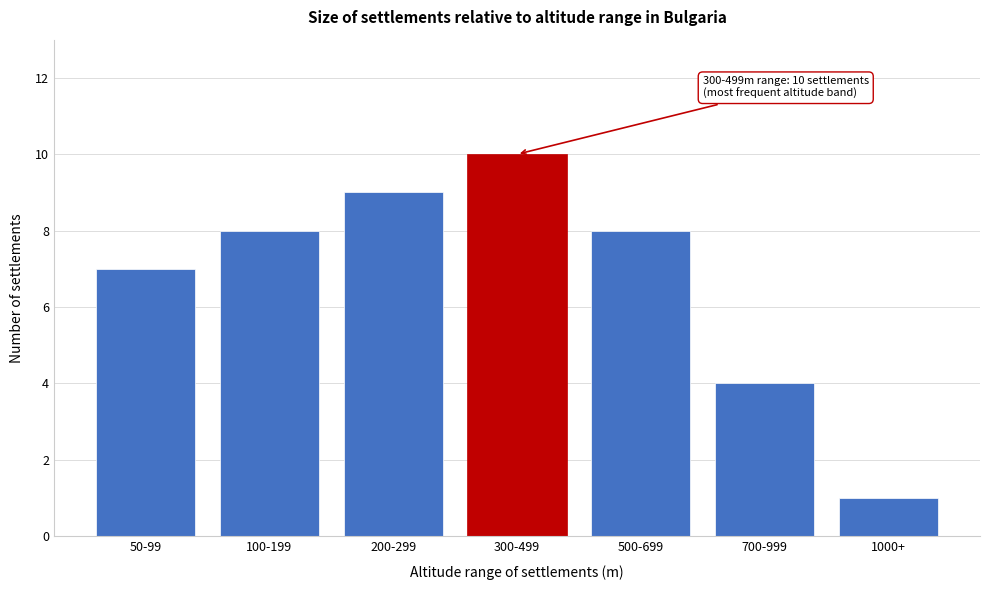

Reading left to right, extract all data points from this chart.

50-99=7	100-199=8	200-299=9	300-499=10	500-699=8	700-999=4	1000+=1